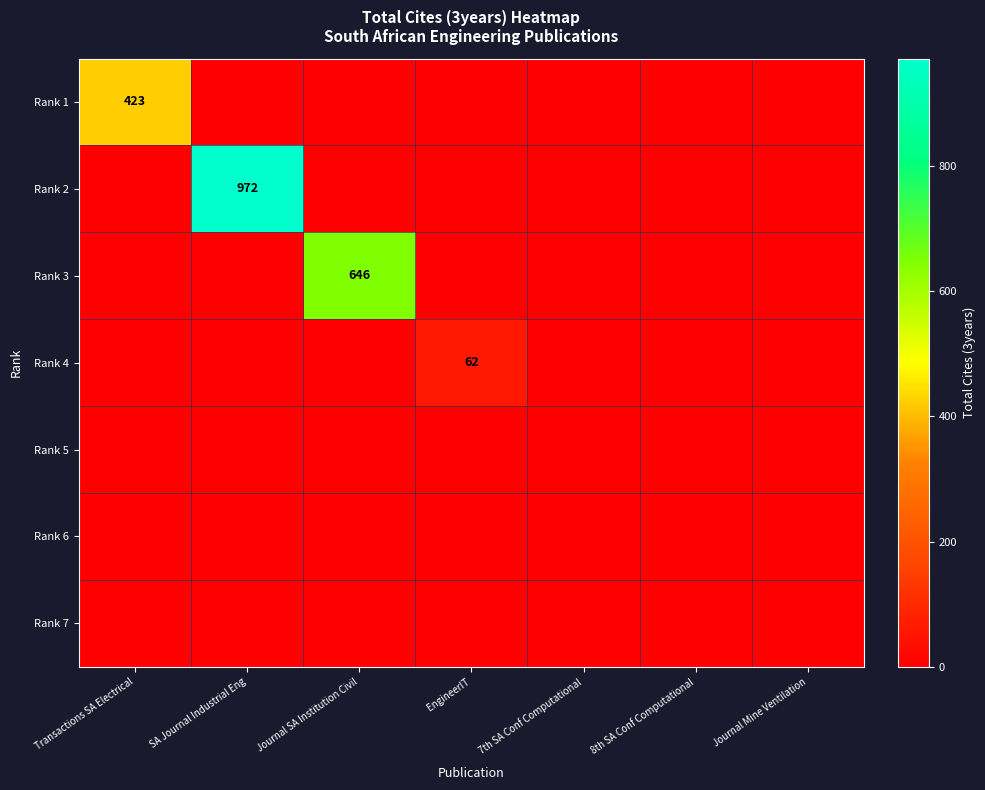

Which has a higher value, Journal Mine Ventilation or 8th SA Conf Computational?

Journal Mine Ventilation